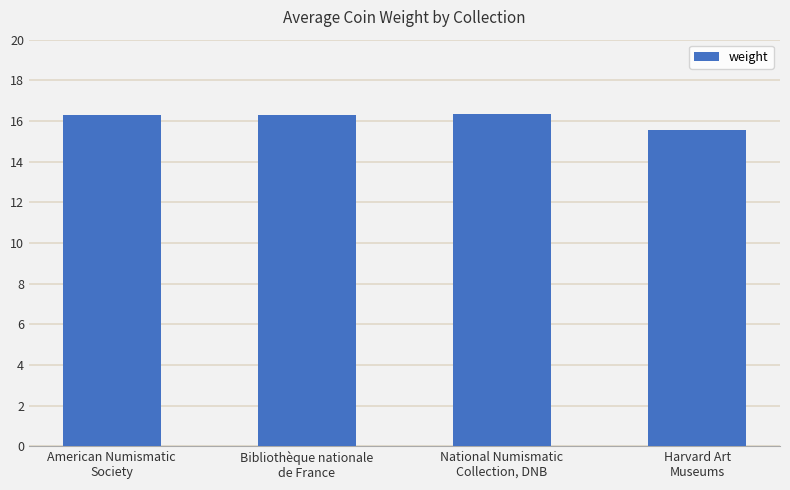

Which category has the lowest value across all series?

Harvard Art
Museums